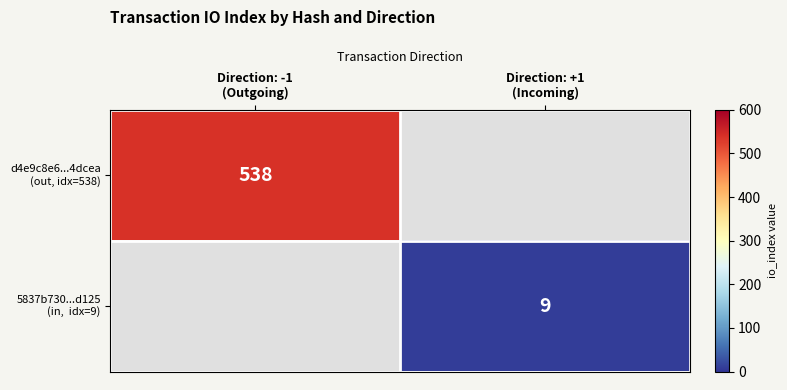

What is the maximum value shown in the chart?

538.0